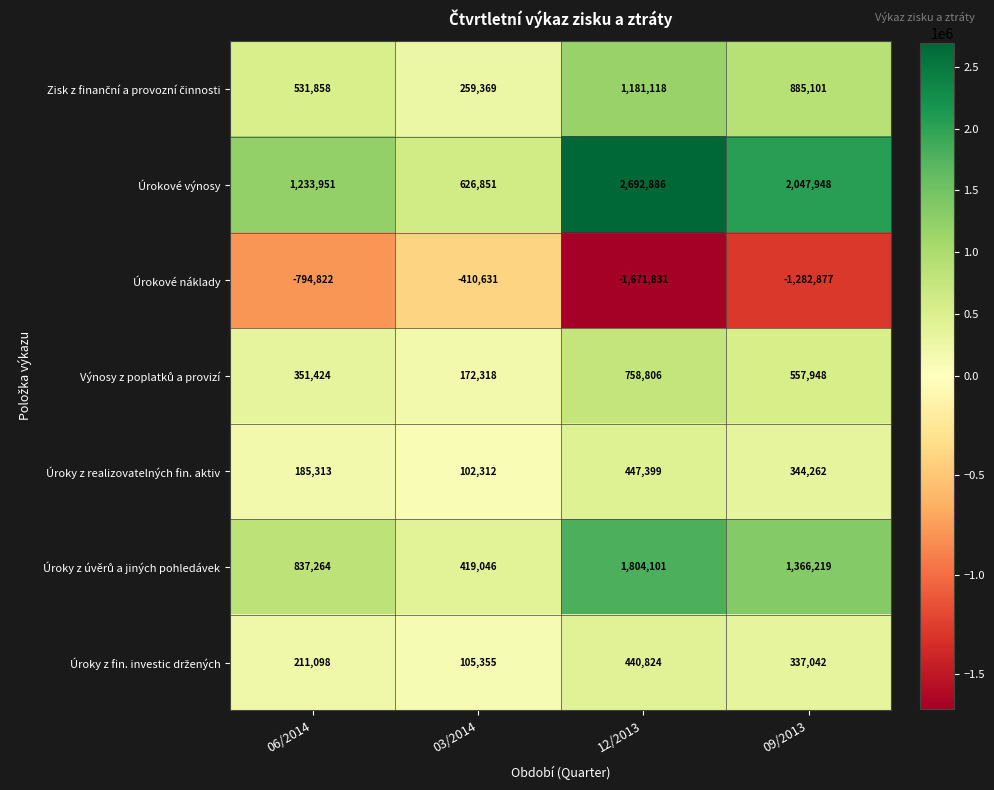

Count the Úrokové výnosy values in the range 1233951 to 2692886.

3